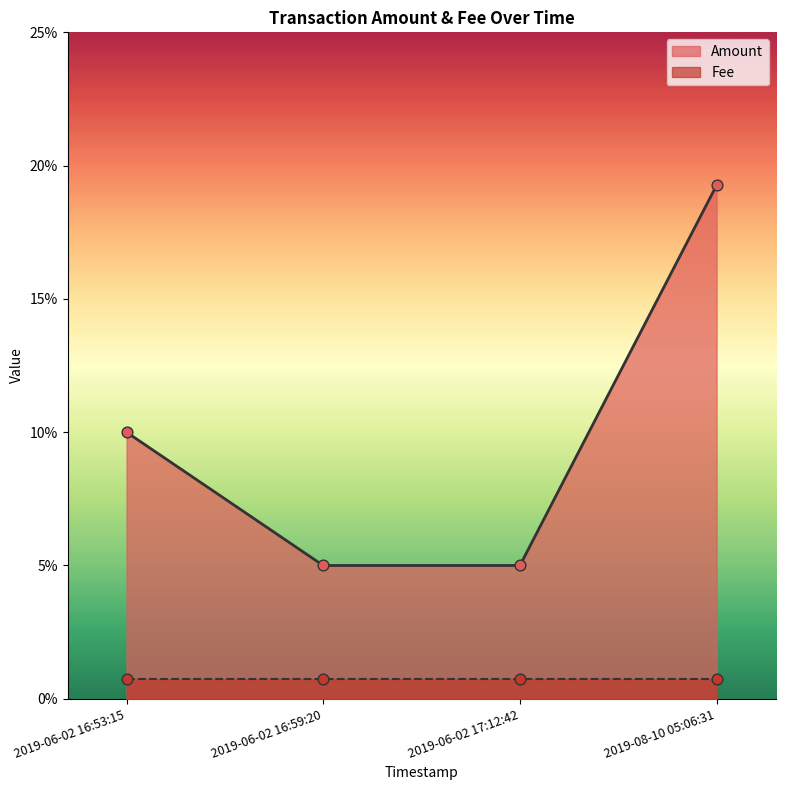

What are all the series names shown in the legend?

Amount, Fee